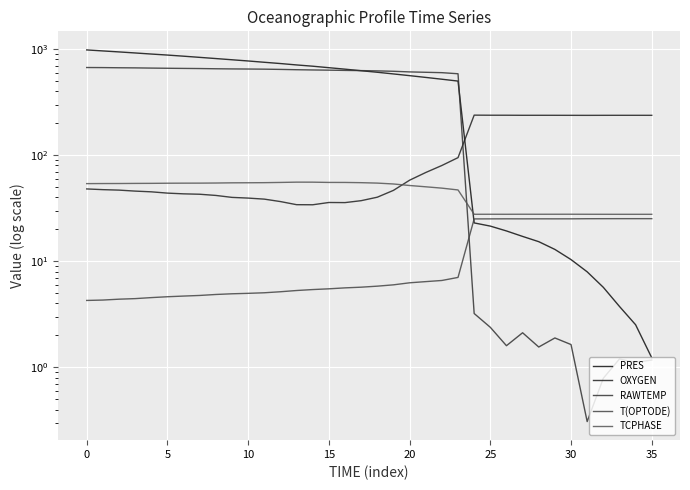

Which series has the widest spread of values?

PRES